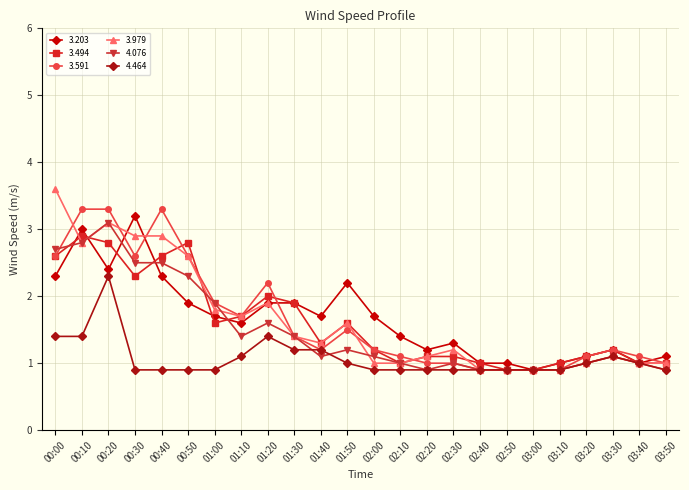

At which label does 3.203 first exceed 1?

00:00